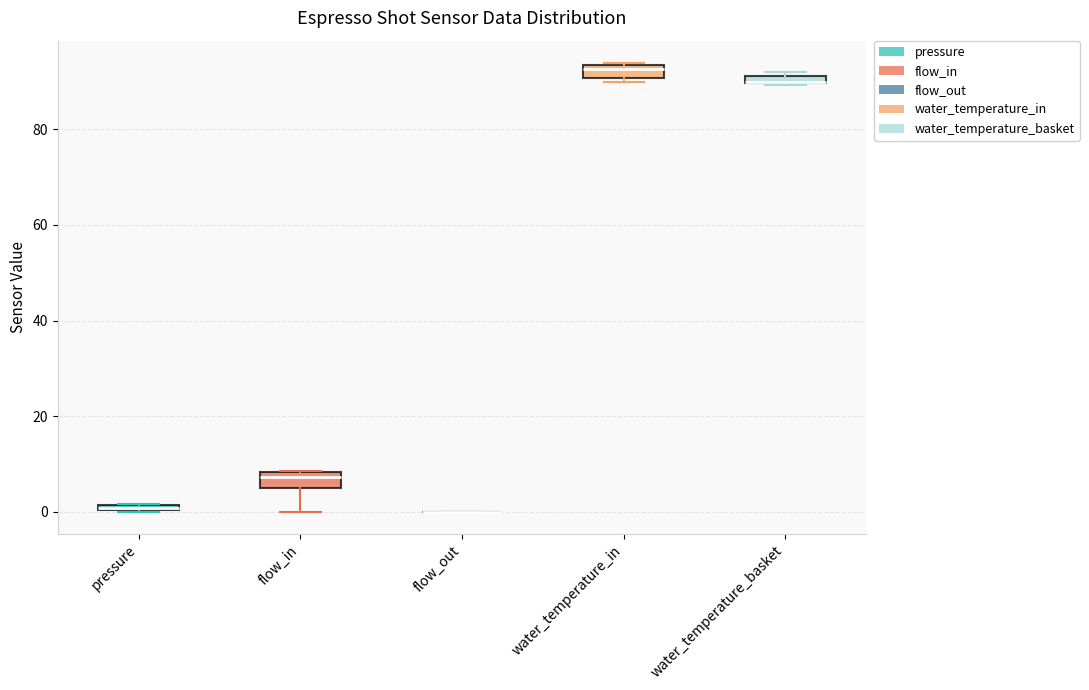

Where is the upper edge of the box for water_temperature_basket on the y-axis? The values are not printed on the chart, so give them approximately, as read against the axis.

92